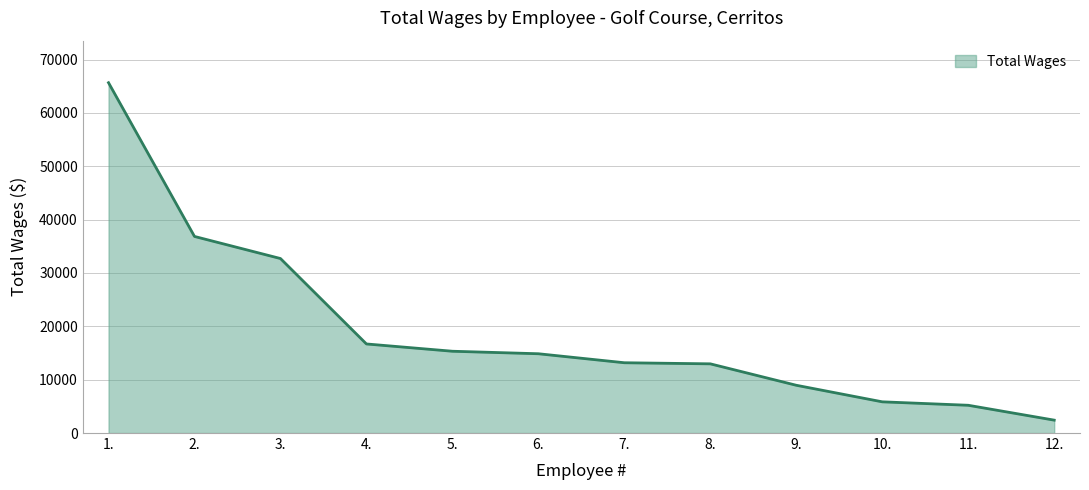

What is the greatest value displayed?

65665